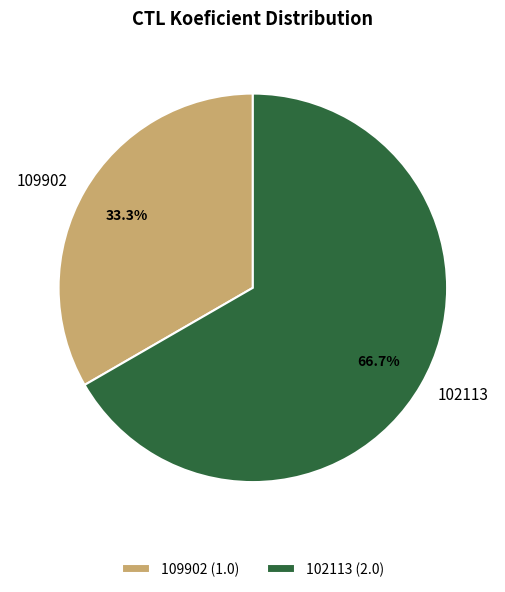

Rank the categories by value from lowest to highest.

109902, 102113